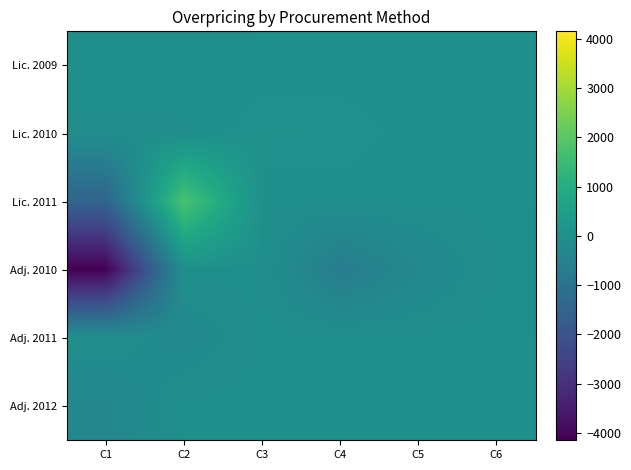

Between C3 and C1, which is larger?

C3